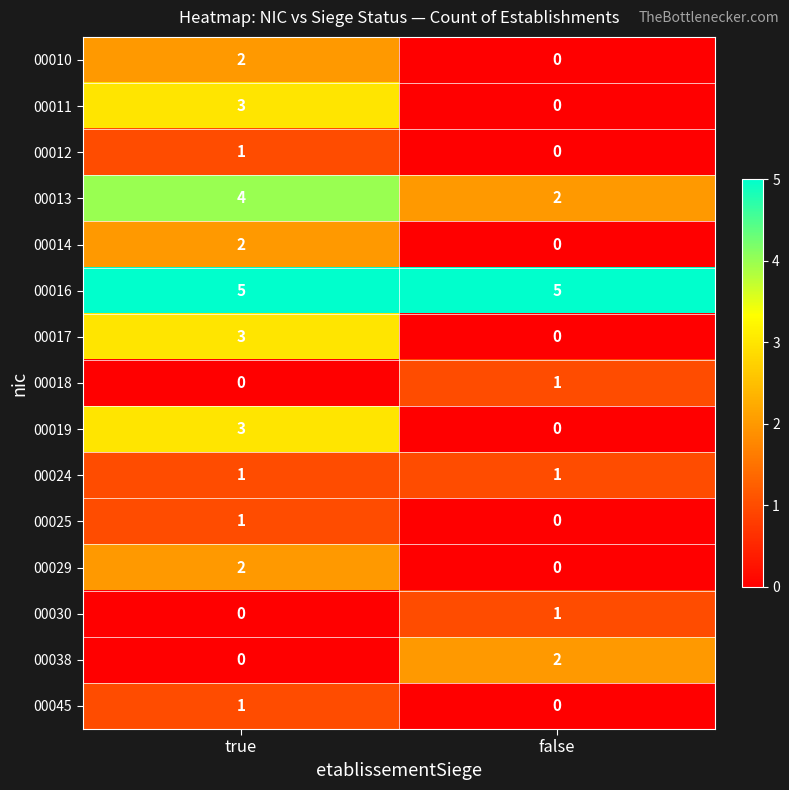

Reading right to left, extract all data points from this chart.

00010: 0	2
00011: 0	3
00012: 0	1
00013: 2	4
00014: 0	2
00016: 5	5
00017: 0	3
00018: 1	0
00019: 0	3
00024: 1	1
00025: 0	1
00029: 0	2
00030: 1	0
00038: 2	0
00045: 0	1